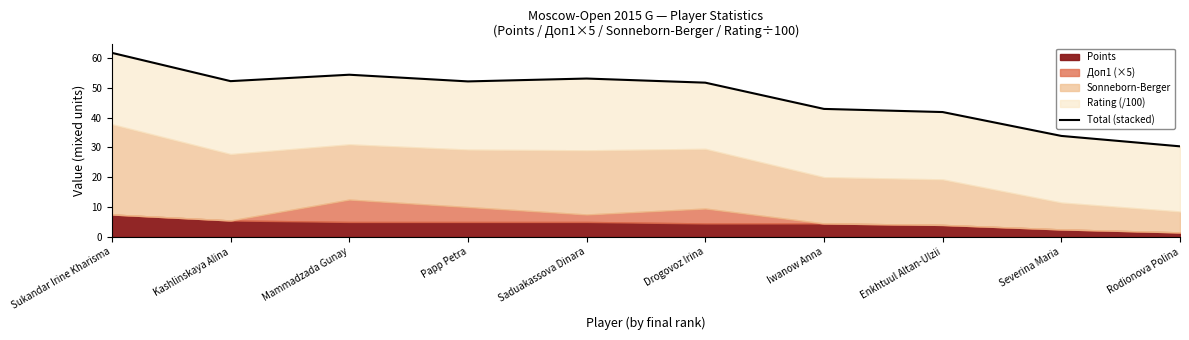

Rank the categories by value from highest to lowest.

Sukandar Irine Kharisma, Mammadzada Gunay, Saduakassova Dinara, Kashlinskaya Alina, Papp Petra, Drogovoz Irina, Iwanow Anna, Enkhtuul Altan-Ulzii, Severina Maria, Rodionova Polina